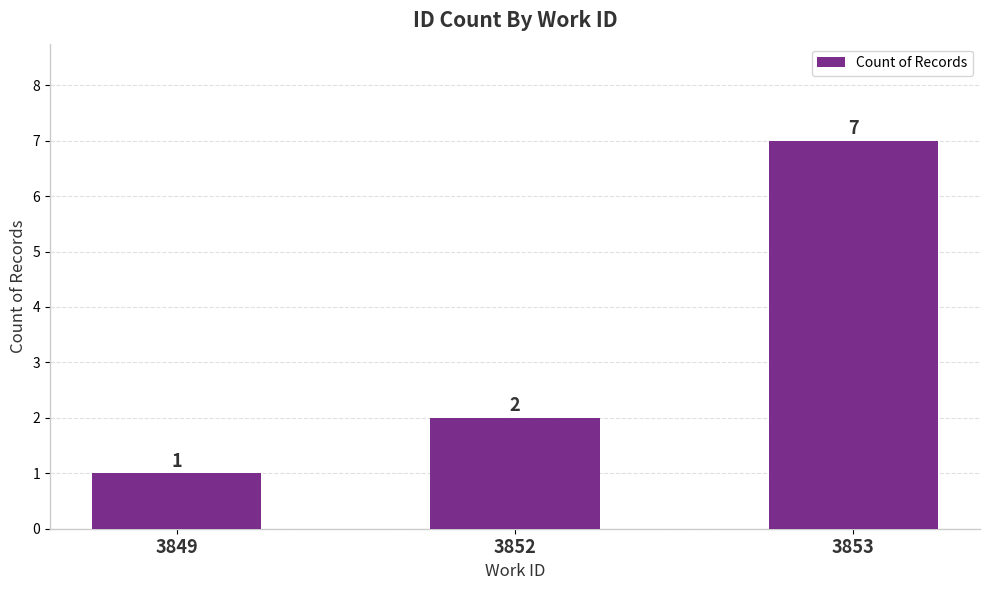

Where is the data nearest to the value 4?

3852